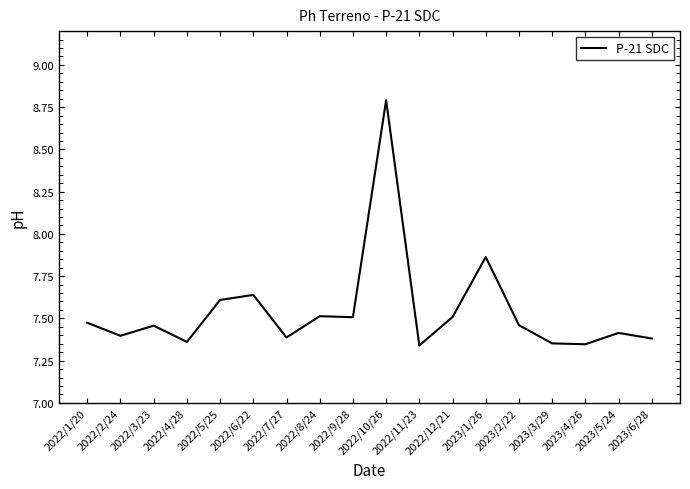

What is the maximum value shown in the chart?

8.8